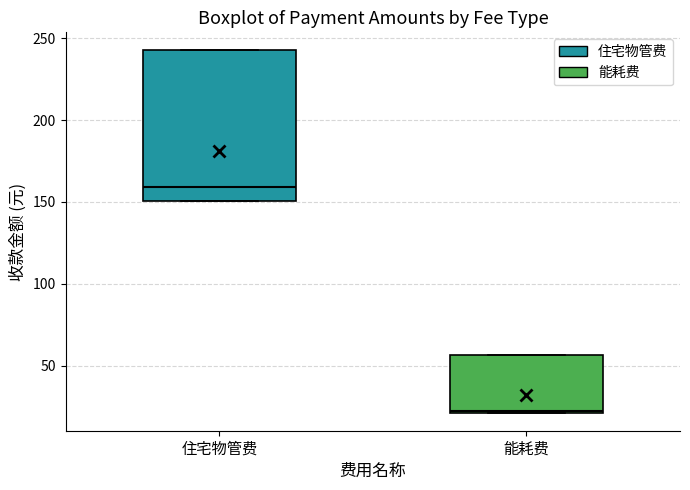

Where is the lower edge of the box for 能耗费 on the y-axis? The values are not printed on the chart, so give them approximately, as read against the axis.

20